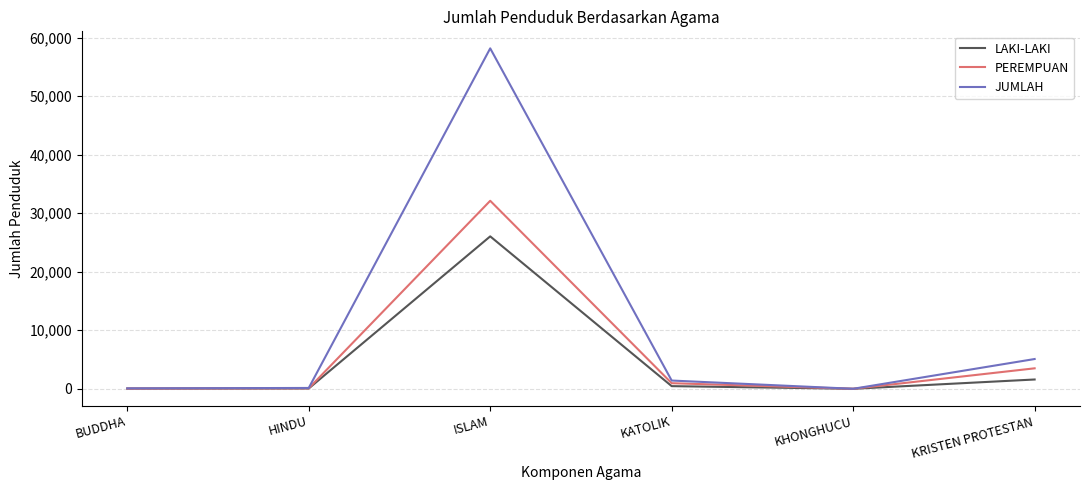

Rank the series by their average value, from highest to lowest.

JUMLAH, PEREMPUAN, LAKI-LAKI